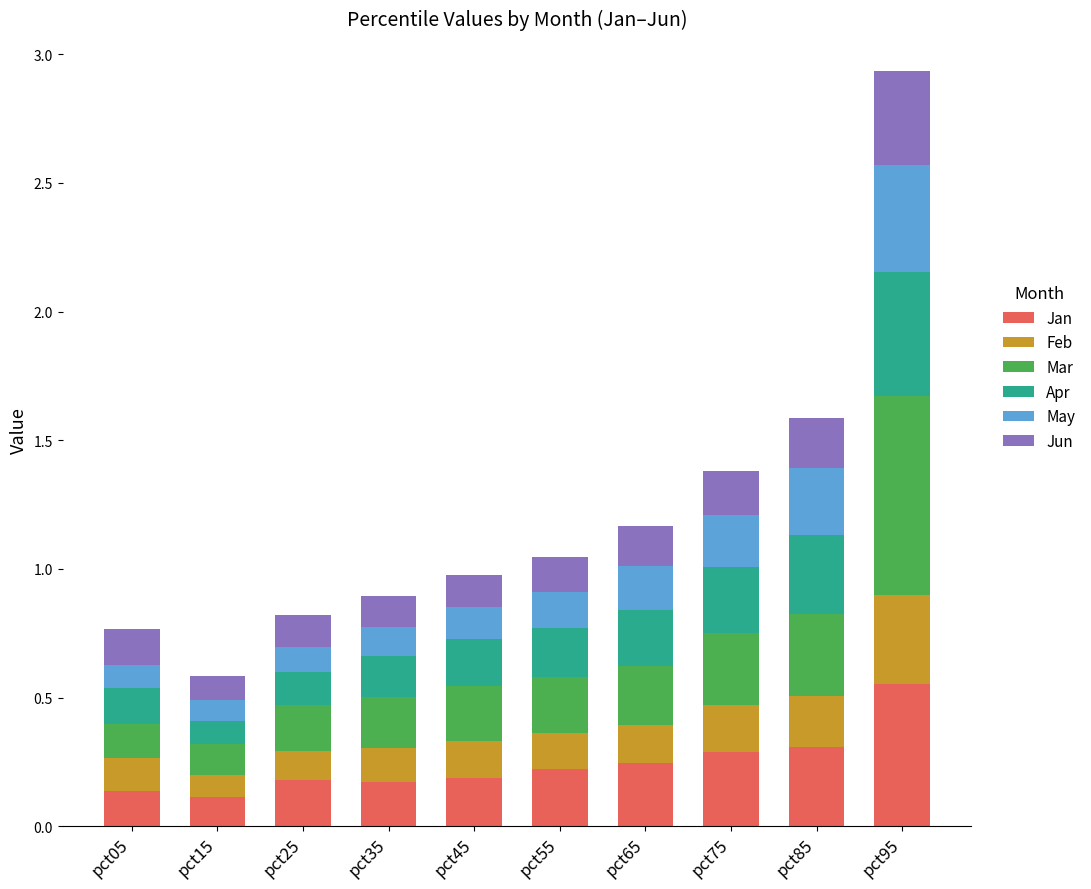

Count the Jan values in the range 0 to 1.

10